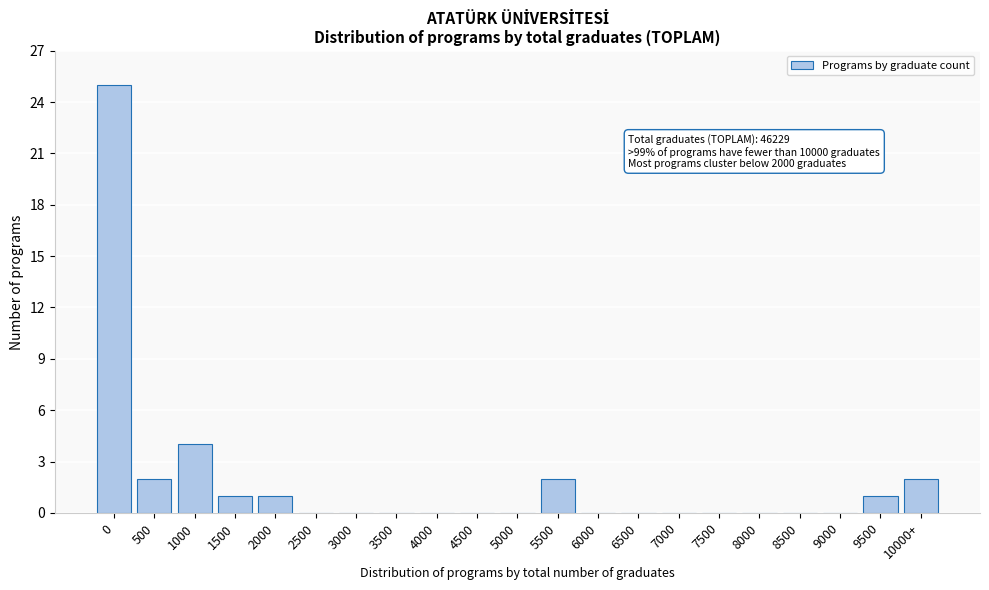

Reading left to right, transcribe all the data shown in this chart.

0=25	500=2	1000=4	1500=1	2000=1	2500=0	3000=0	3500=0	4000=0	4500=0	5000=0	5500=2	6000=0	6500=0	7000=0	7500=0	8000=0	8500=0	9000=0	9500=1	10000+=2